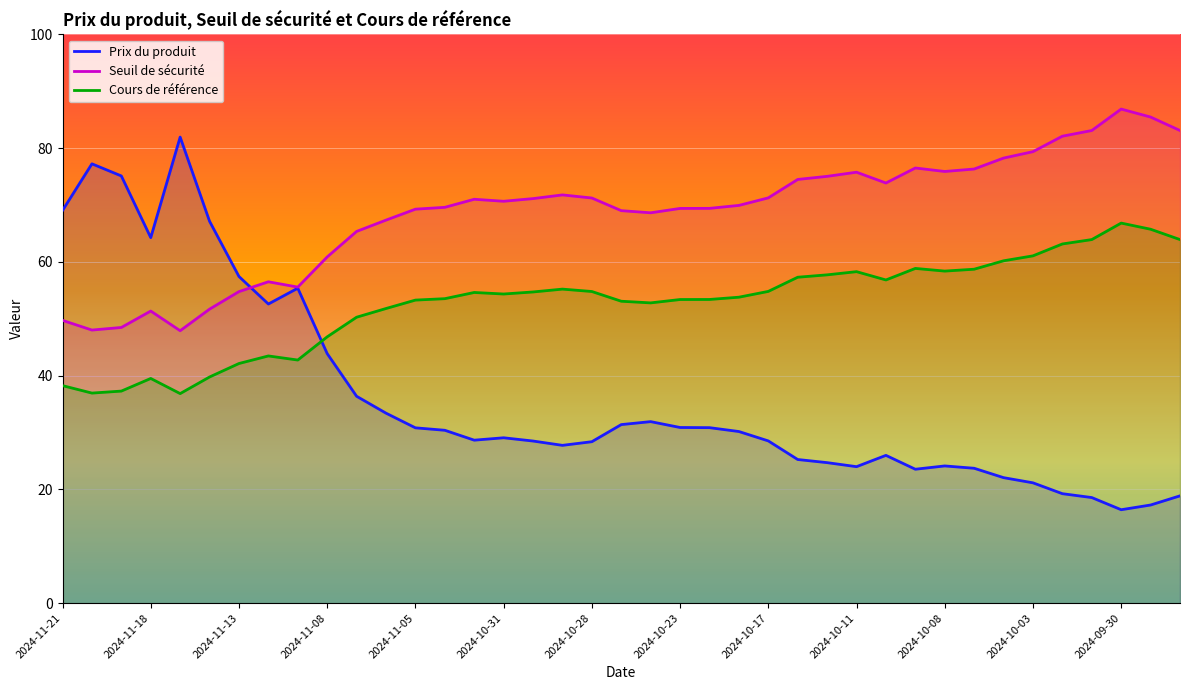

What is the minimum value for Prix du produit?

16.4